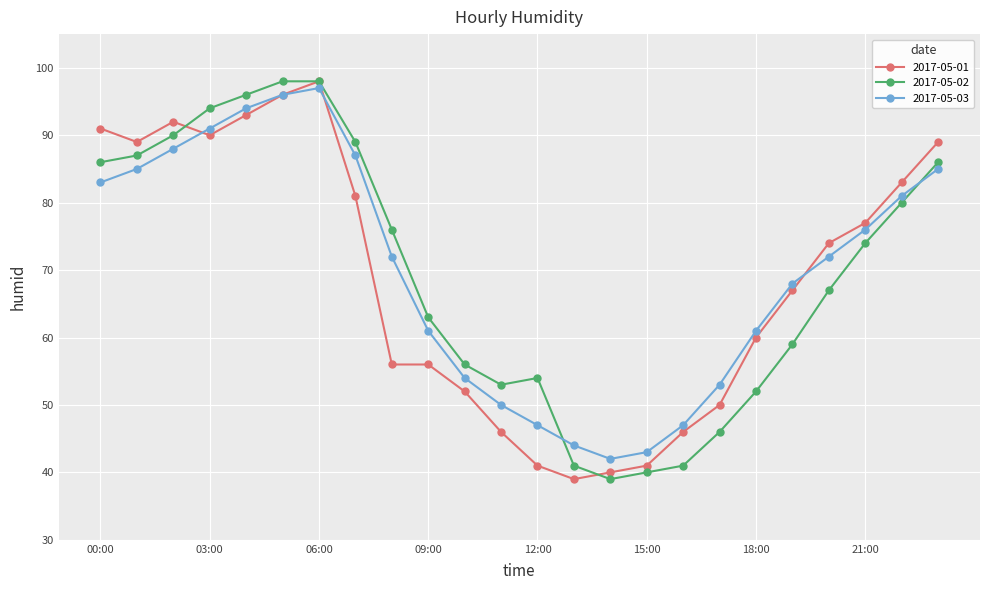

True or false: 2017-05-02 and 2017-05-03 cross at least once.

True